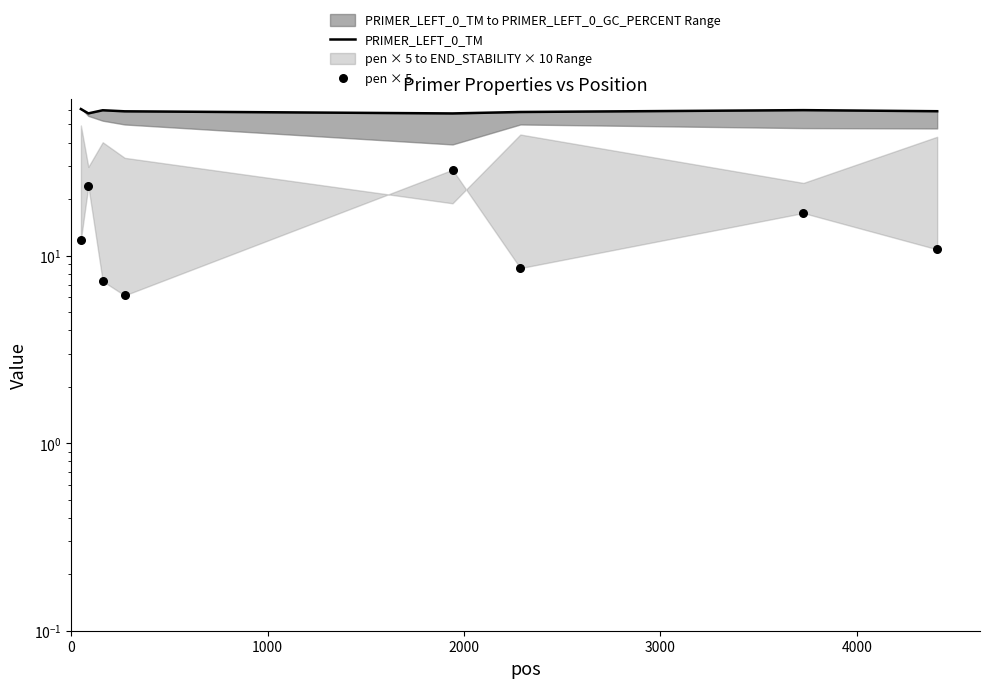

Is the value of PRIMER_LEFT_0_TM at 0 greater than the value of pen × 5 at 5000?

Yes